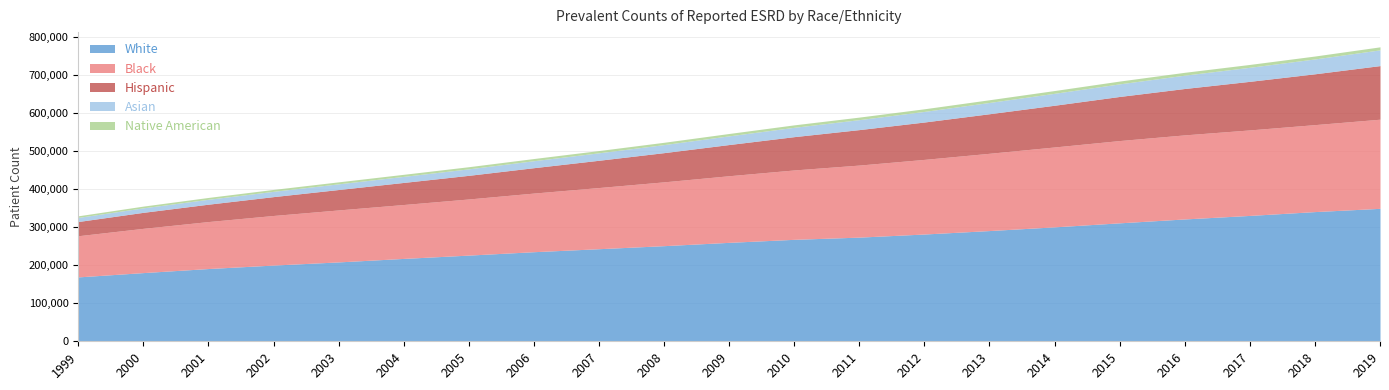

What is the difference between the Native American values at 2013 and 2002?

2079